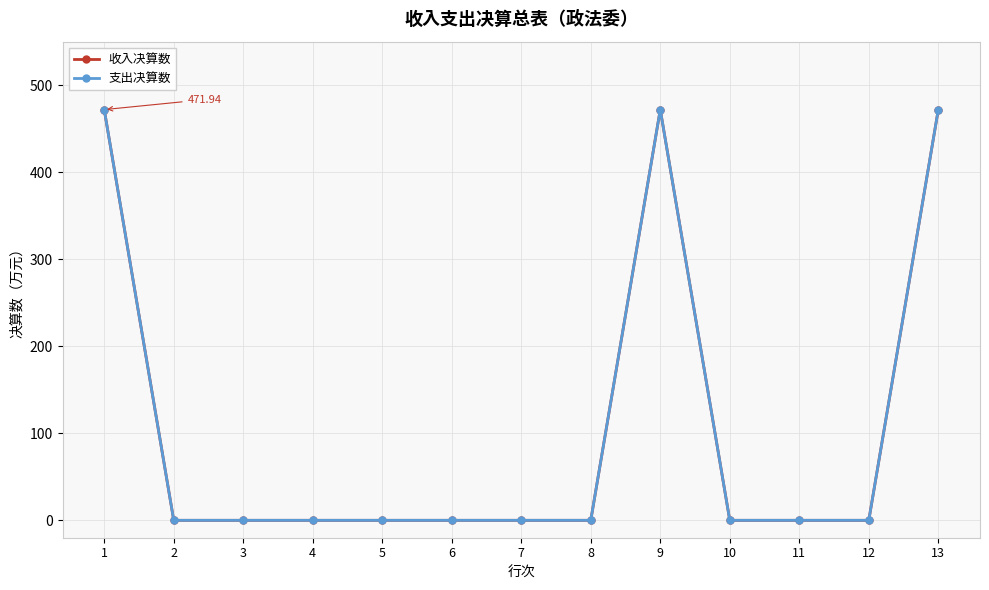

What is the difference between the maximum and minimum values in the 收入决算数 series?

471.9